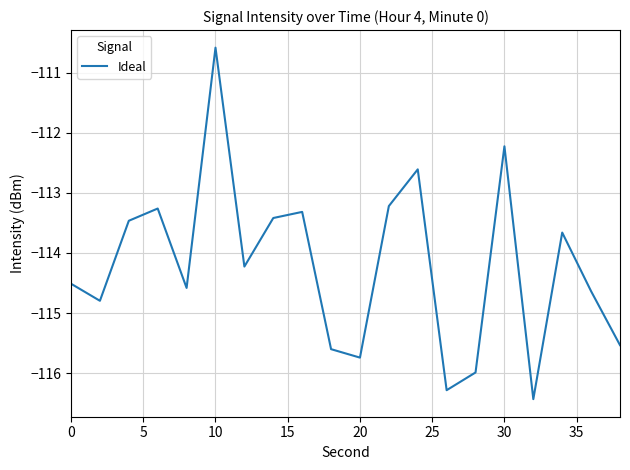

Reading right to left, list all the values displayed in this chart.

-115.5	-114.6	-113.7	-116.4	-112.2	-116.0	-116.3	-112.6	-113.2	-115.7	-115.6	-113.3	-113.4	-114.2	-110.6	-114.6	-113.3	-113.5	-114.8	-114.5